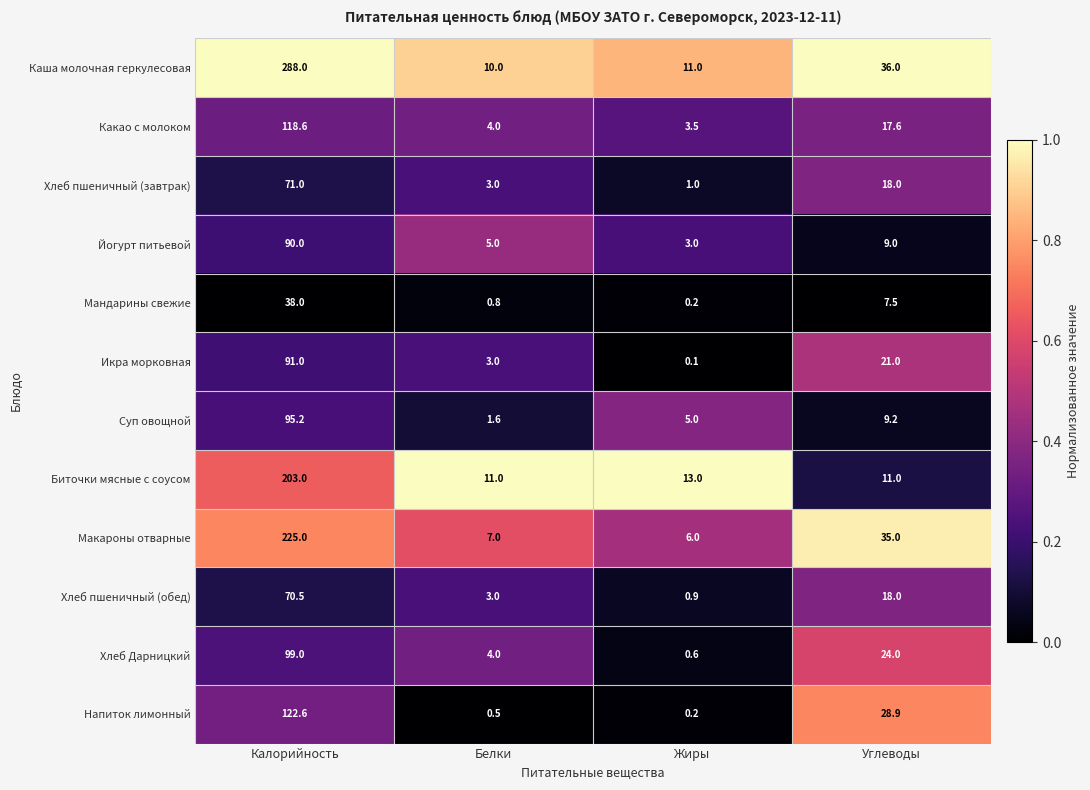

Read the Какао с молоком value at Белки.

4.0